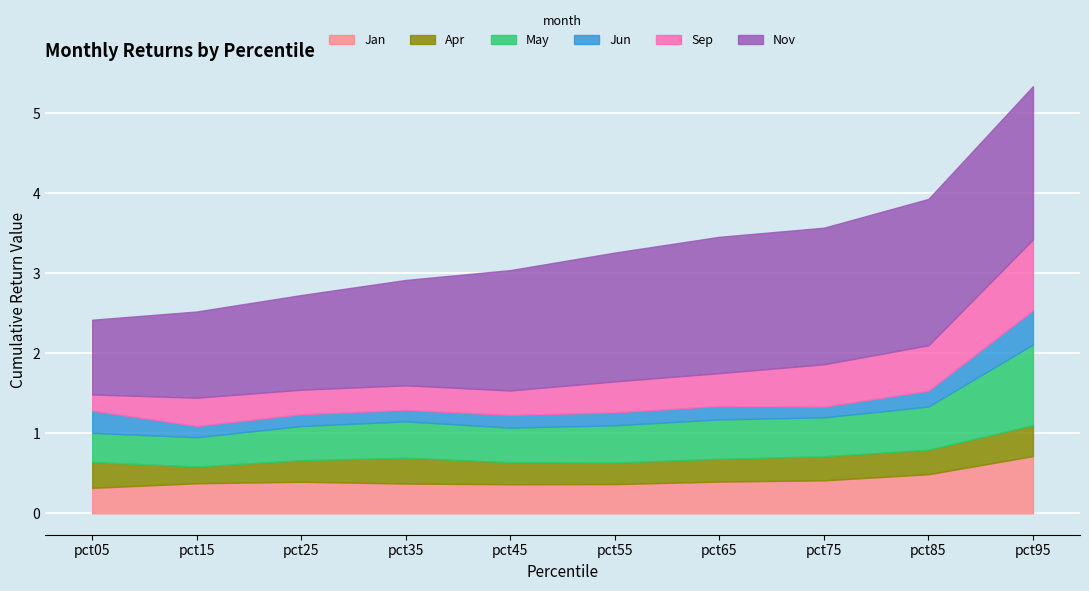

True or false: Jan has more than 2 points higher than both neighbors.

False